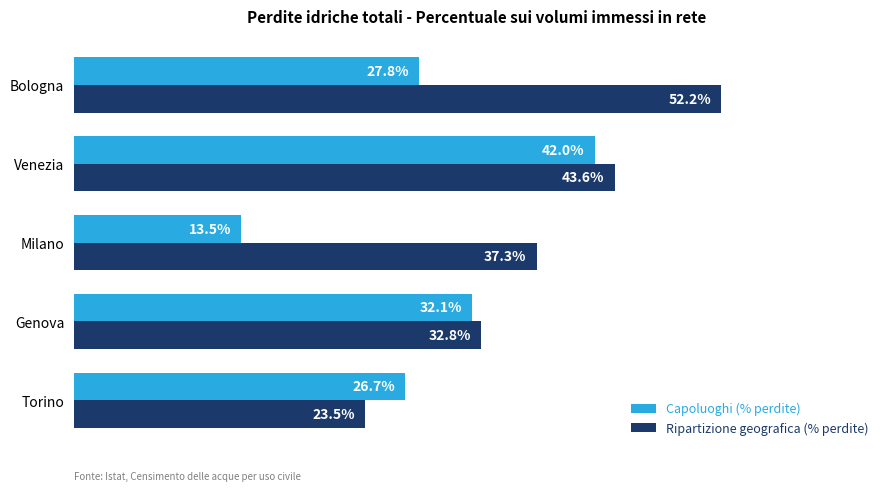

Which label corresponds to the largest value in the chart?

Bologna